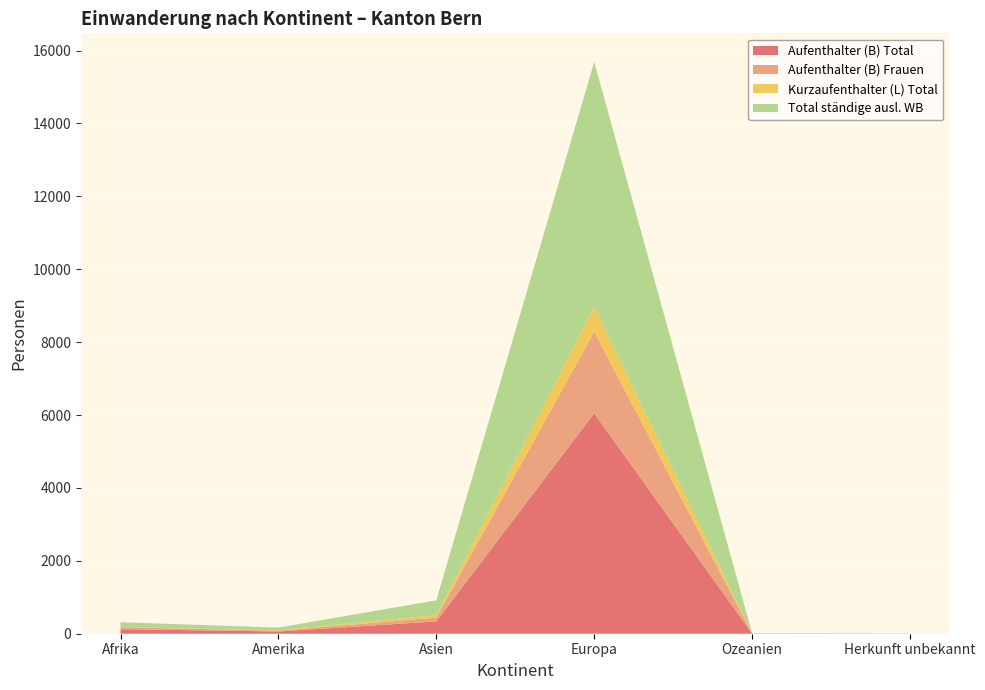

Reading left to right, extract all data points from this chart.

Aufenthalter (B) Total: Afrika=124	Amerika=61	Asien=338	Europa=6048	Ozeanien=5	Herkunft unbekannt=2
Aufenthalter (B) Frauen: Afrika=54	Amerika=24	Asien=104	Europa=2241	Ozeanien=3	Herkunft unbekannt=2
Kurzaufenthalter (L) Total: Afrika=7	Amerika=11	Asien=68	Europa=672	Ozeanien=1	Herkunft unbekannt=0
Total ständige ausl. WB: Afrika=131	Amerika=72	Asien=407	Europa=6727	Ozeanien=6	Herkunft unbekannt=2